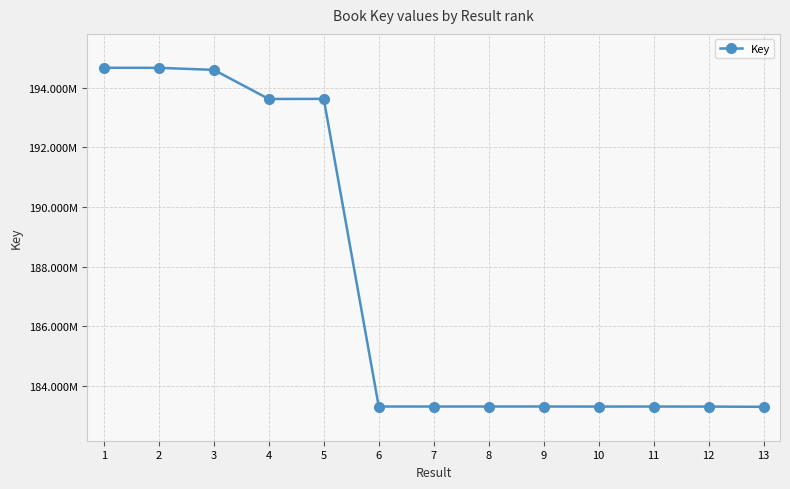

How many values exceed 183315865?

6